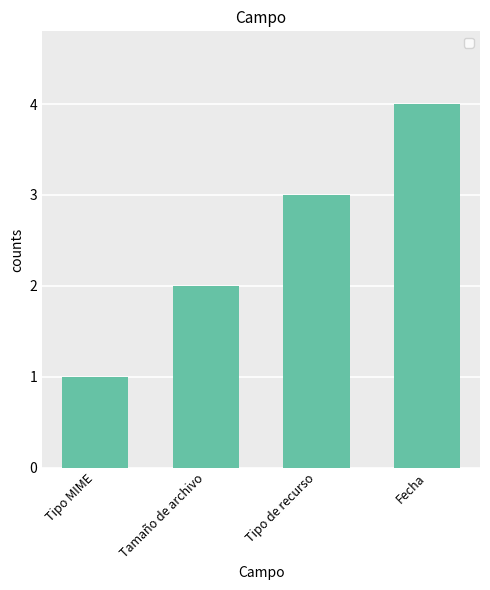

What position from the right is Tipo MIME?

4